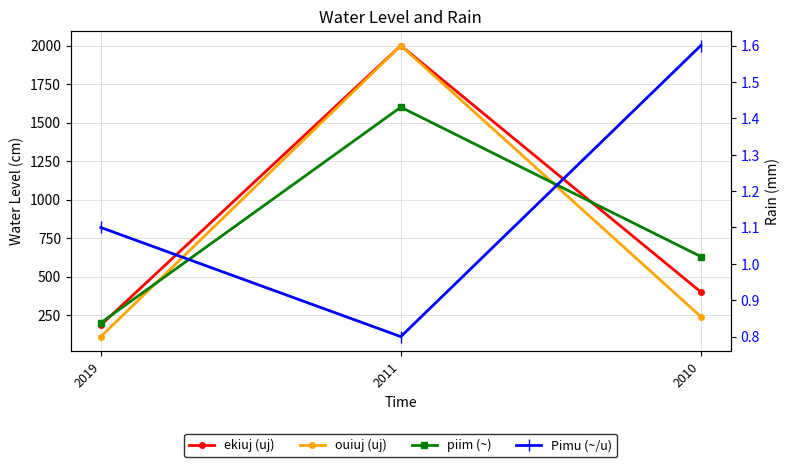

How many values in the ekiuj (uj) series exceed 400?

1